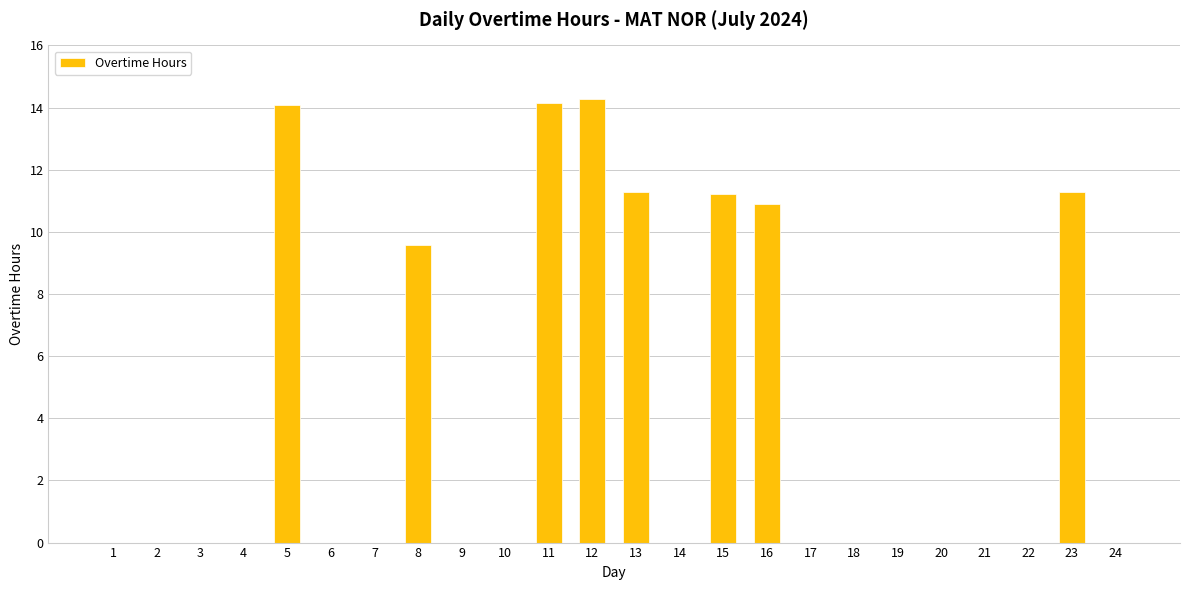

True or false: the data shows 9.0 at 22.

False